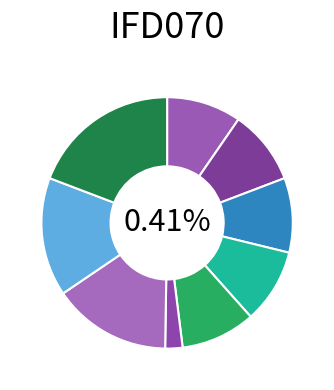

Which category has the biggest portion of the pie?

Custos directos complementares